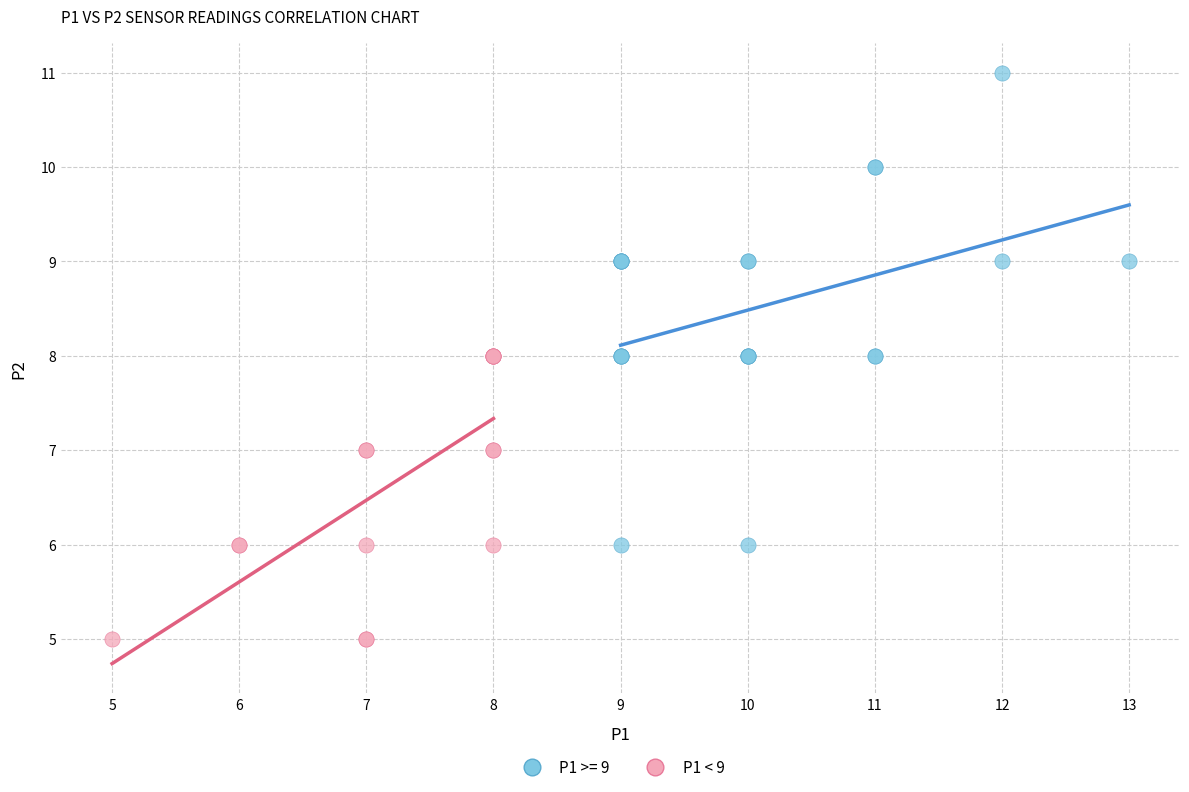

Which series reaches the minimum Y coordinate?

P1 < 9